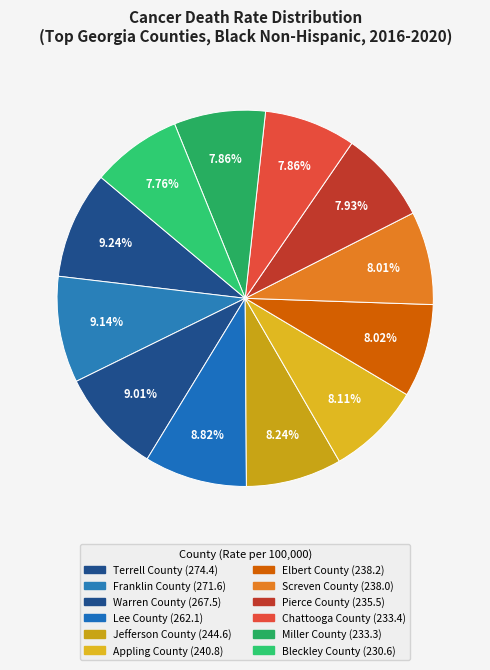

What is the largest slice in the pie chart?

Terrell County